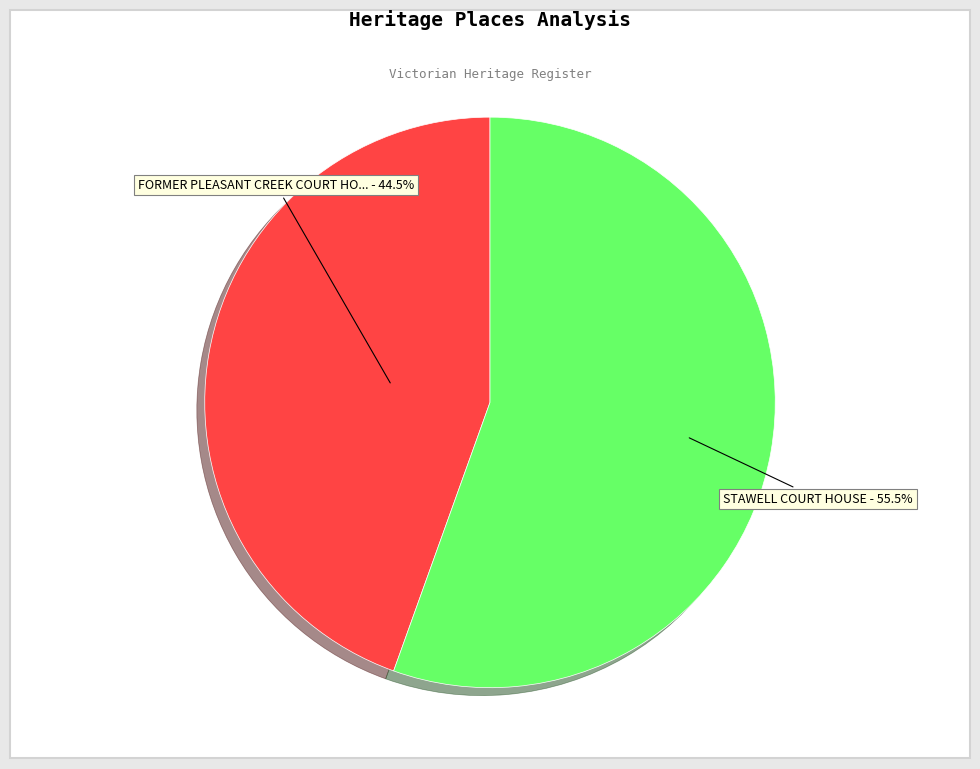

Is there a majority slice in this chart?

Yes